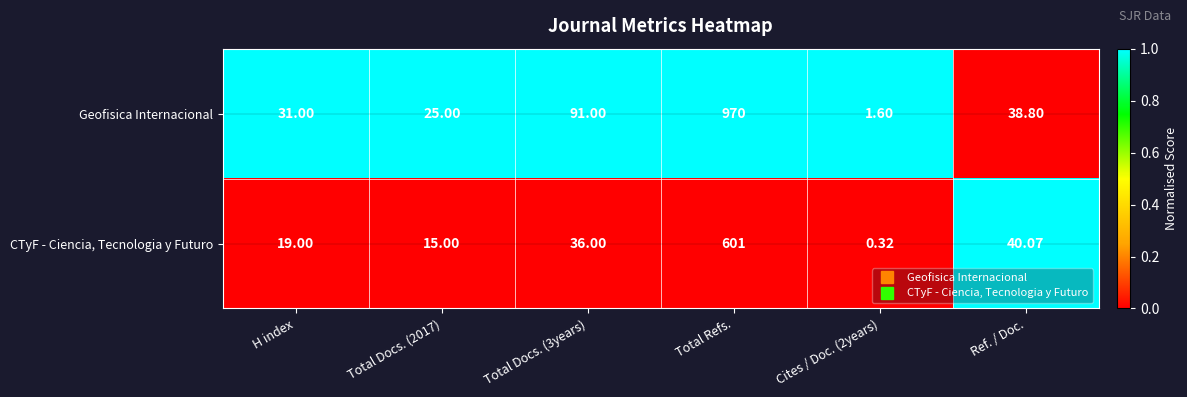

Which series has the largest total across all categories?

Geofisica Internacional